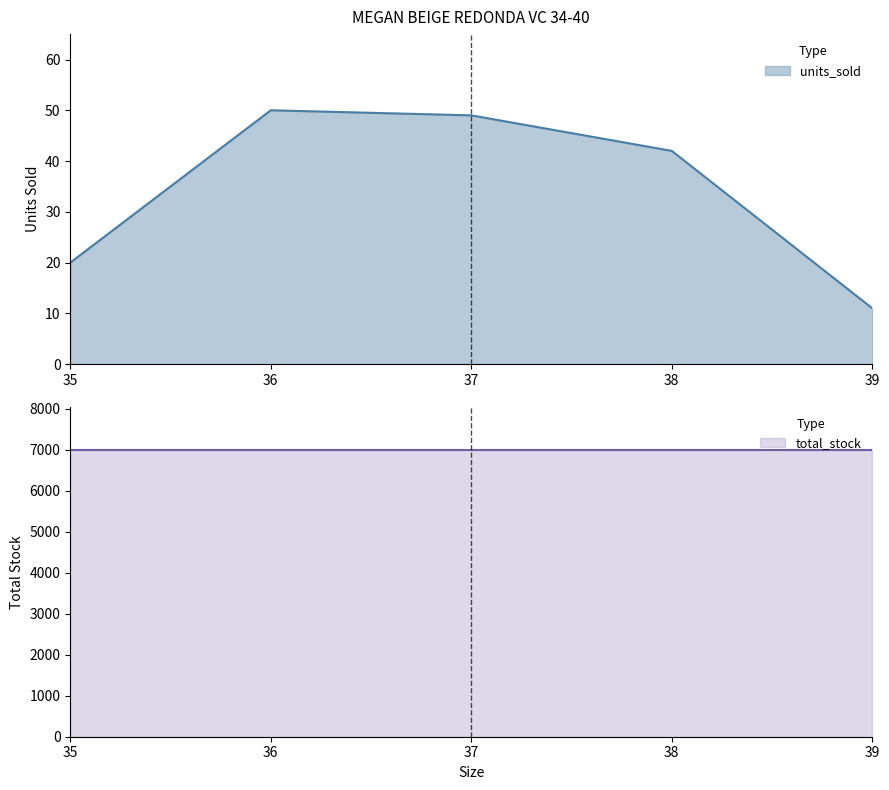

Approximately how many times larger is the value at 39 compared to 37?

0.2